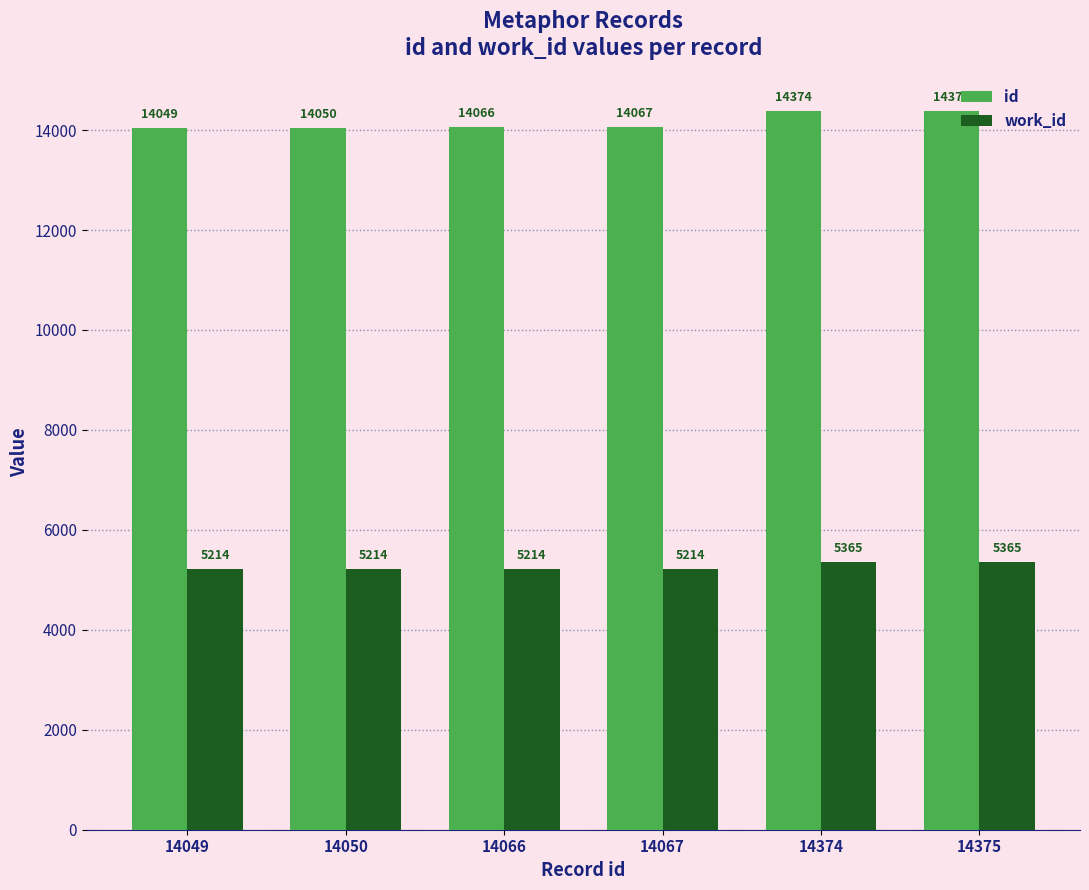

Is it true that id equals 9591 at 14066?

False